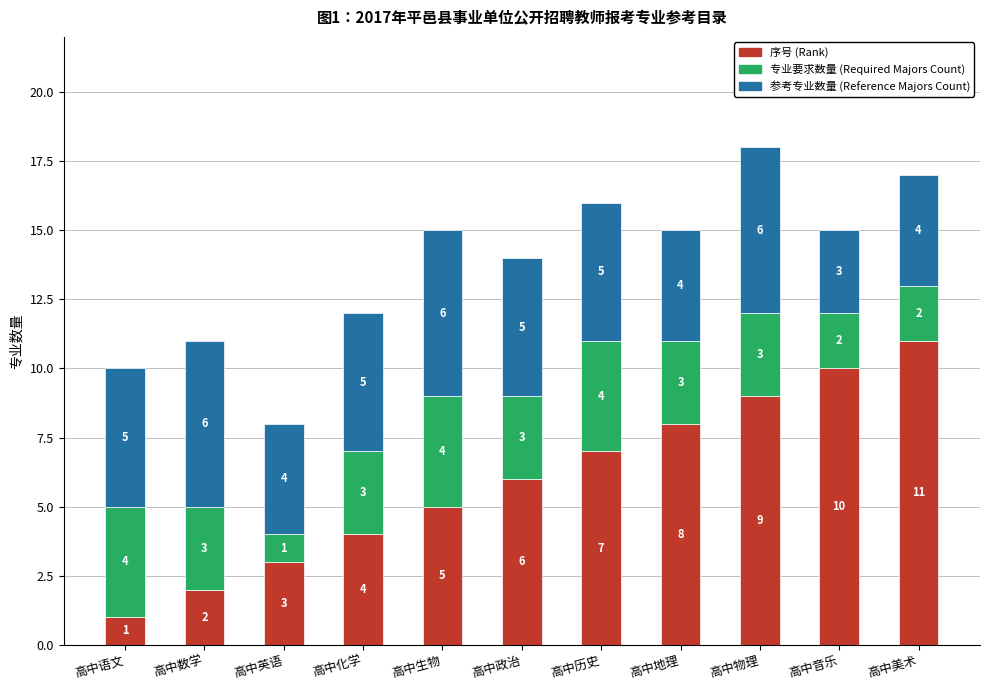

Count the number of categories in the chart.

11